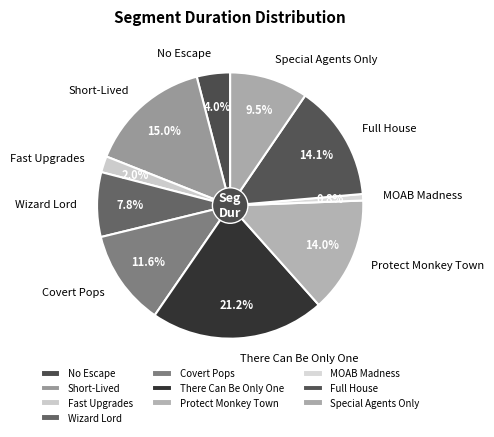

Is there a majority slice in this chart?

No